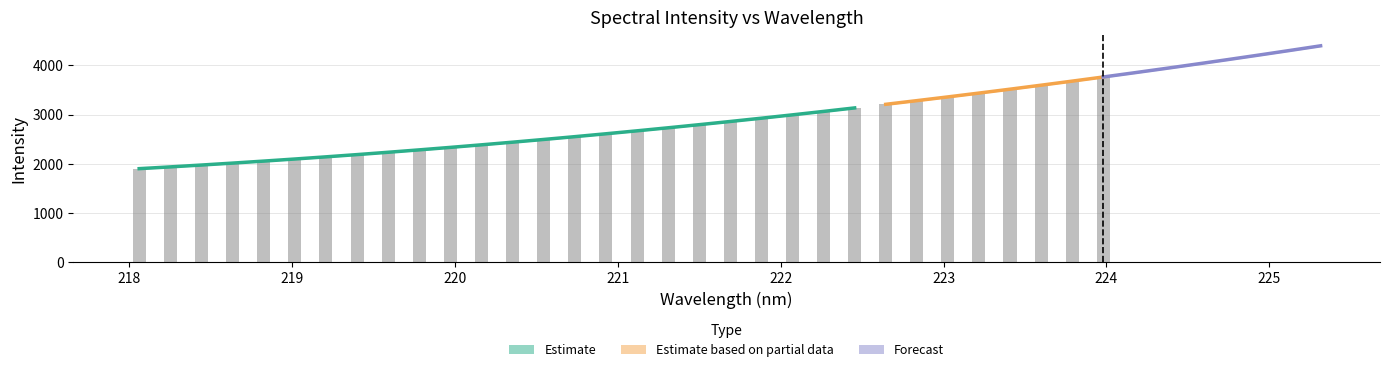

What is the value of the 25th bar from the left?

3211.1